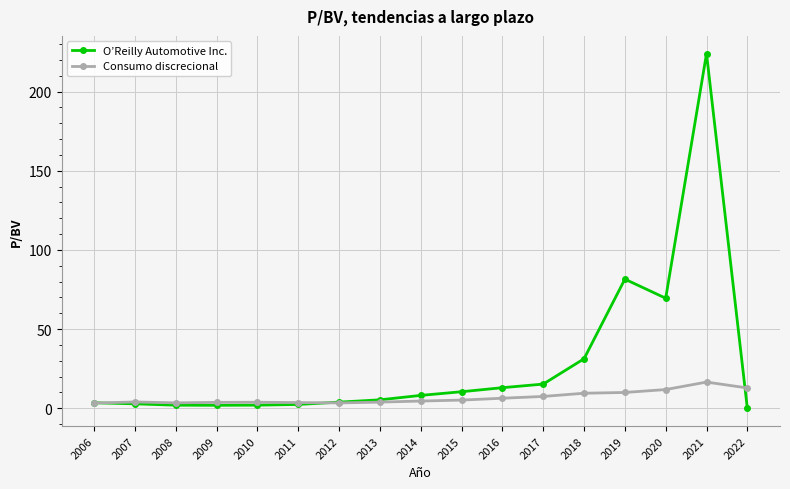

What is the spread (max minus min) of values at 2018?

21.8